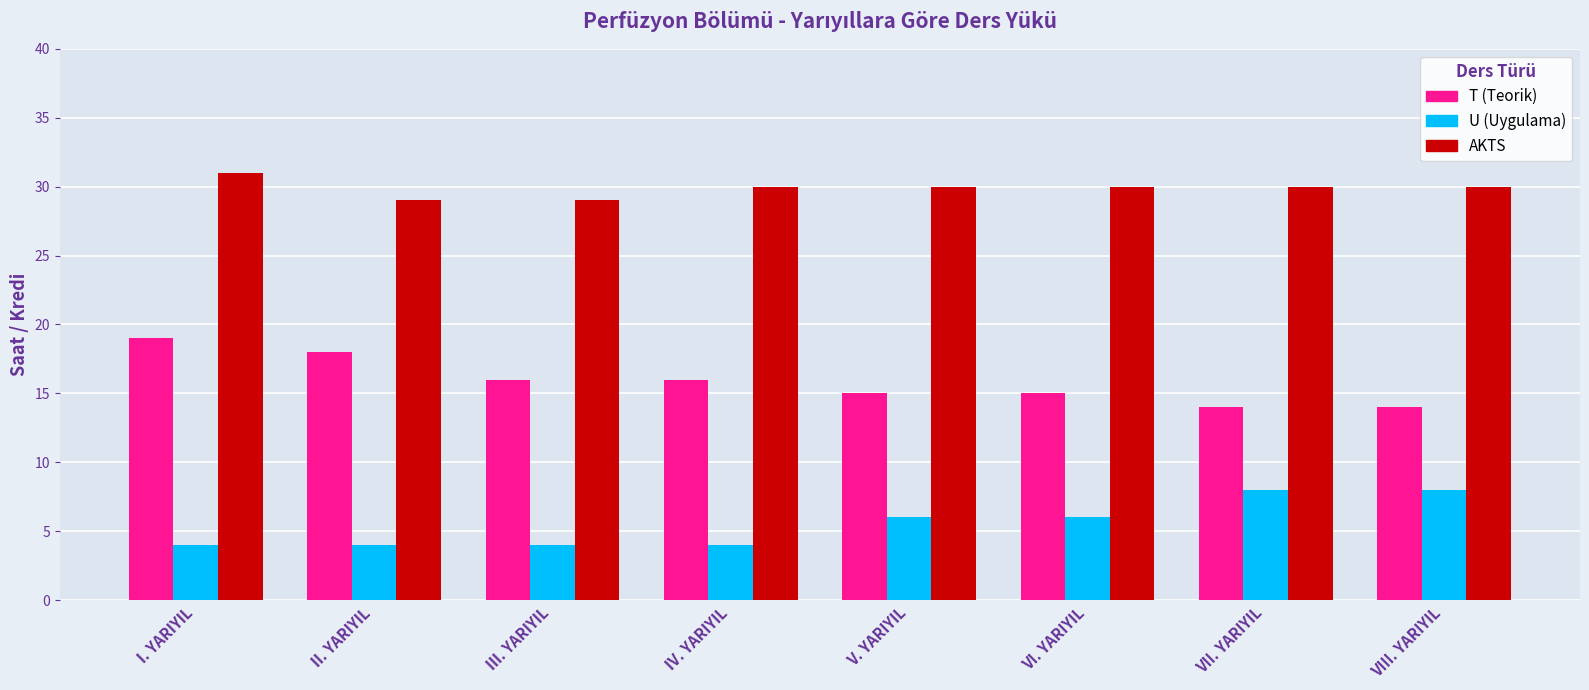

Count the U (Uygulama) values in the range 4 to 8.

8